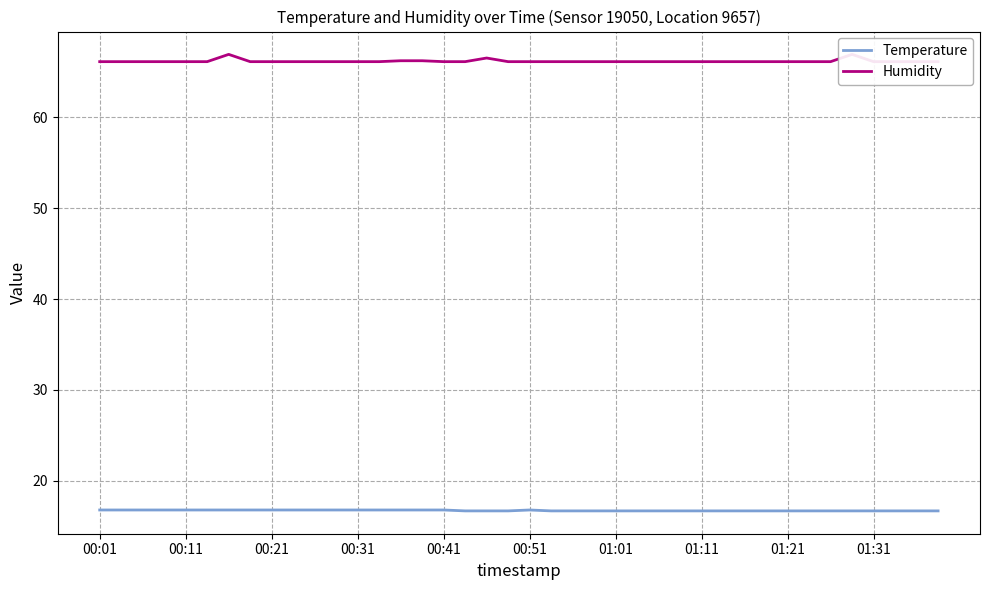

Is it true that Temperature equals 16.8 at 00:21?

True